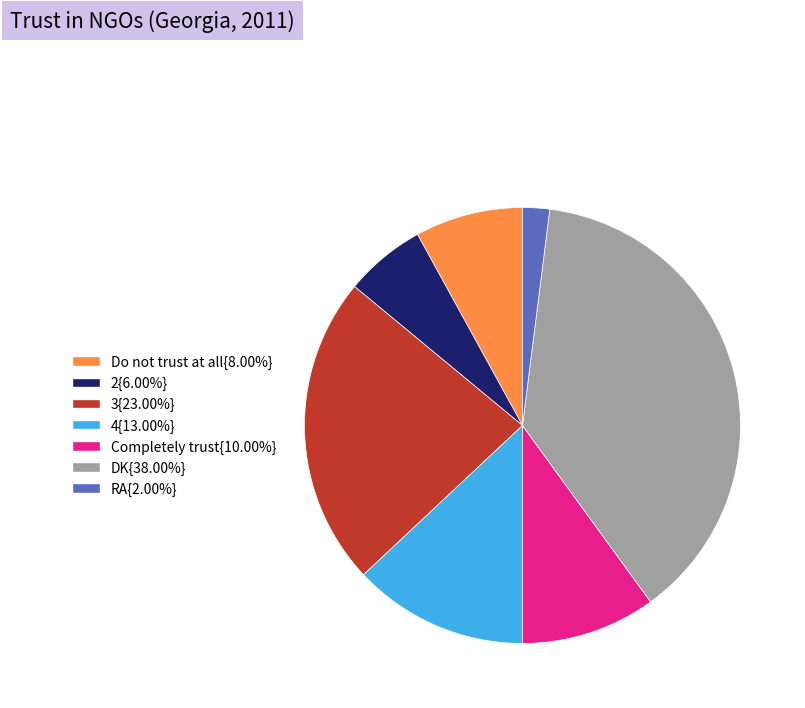

Combined, do 4{13.00%} and 3{23.00%} account for over 50%?

No